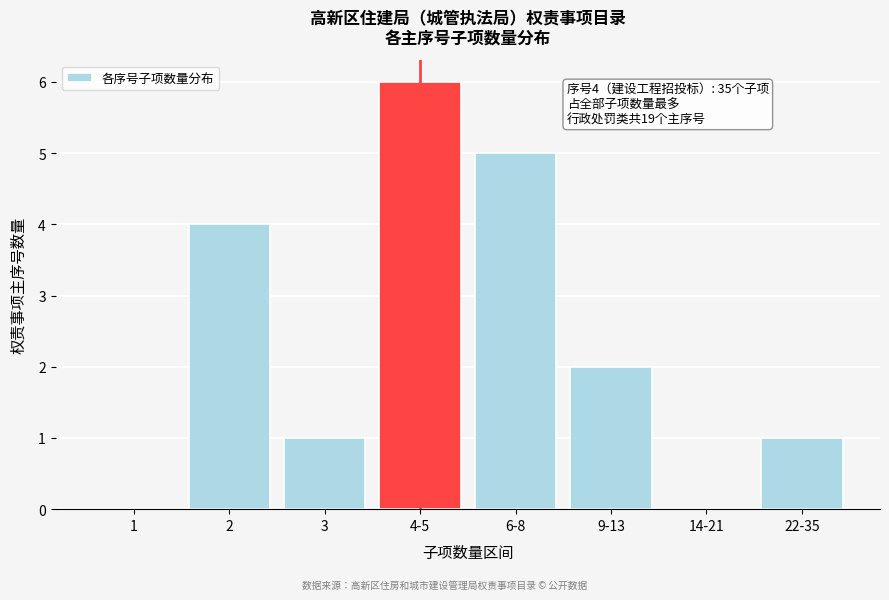

Reading left to right, transcribe all the data shown in this chart.

1=0	2=4	3=1	4-5=6	6-8=5	9-13=2	14-21=0	22-35=1